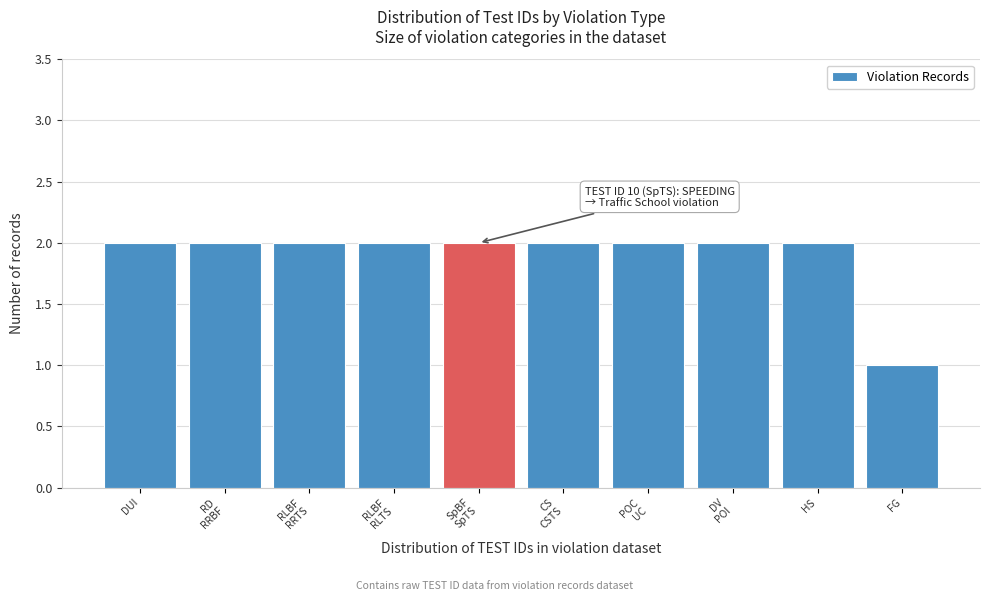

Reading left to right, list all the values displayed in this chart.

2	2	2	2	2	2	2	2	2	1